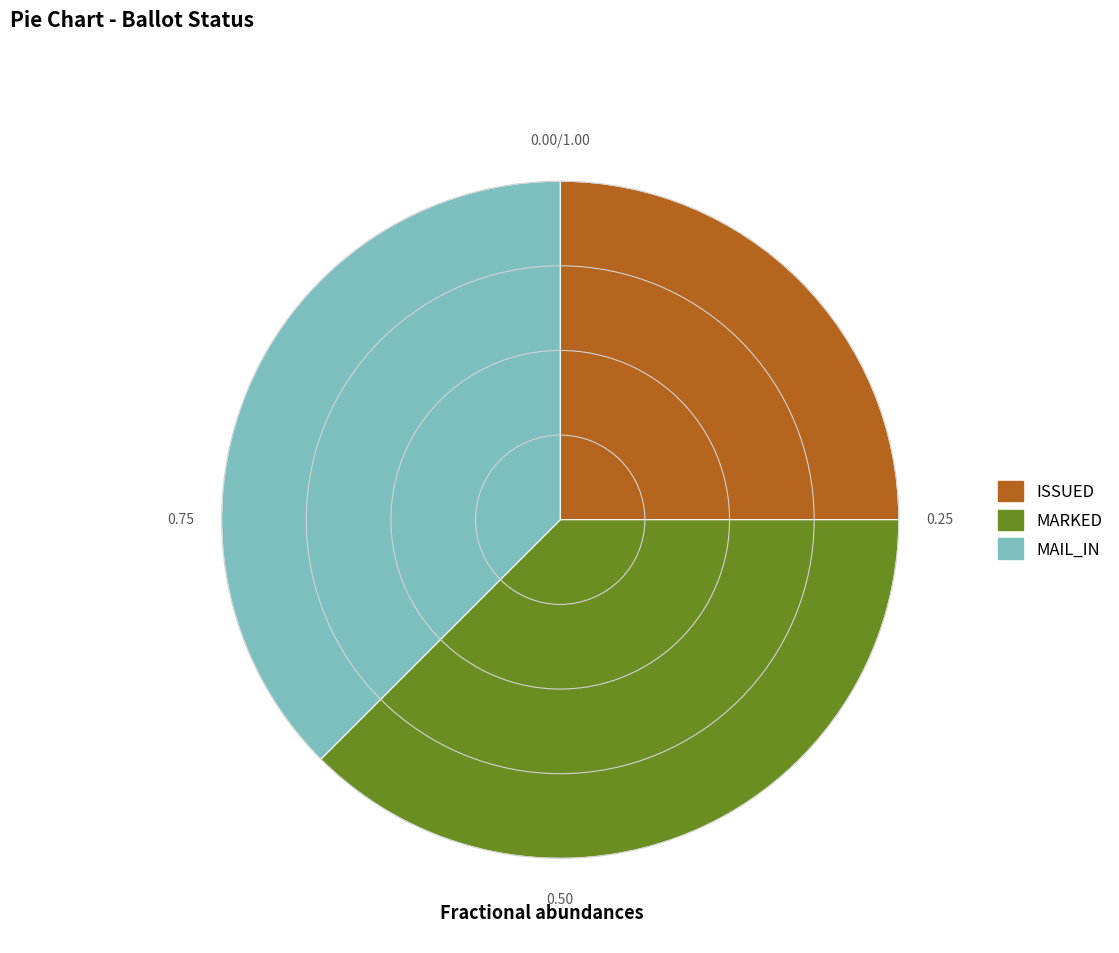

Is MARKED the majority of the pie?

No